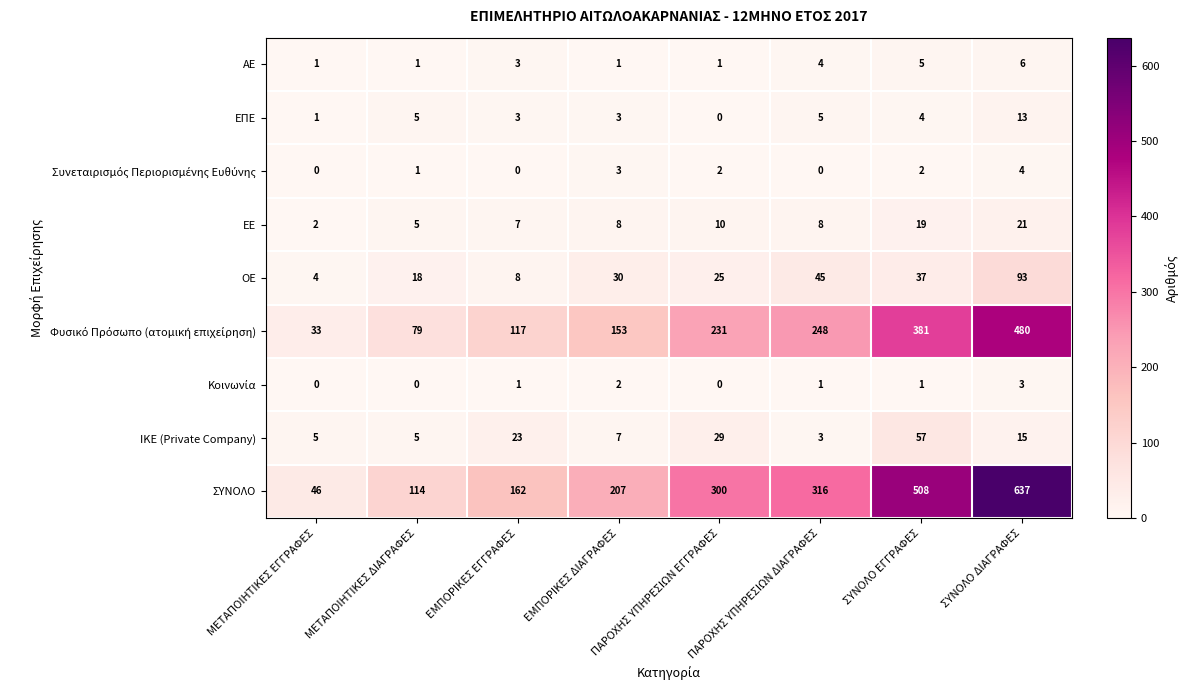

The value of ΕΠΕ at ΕΜΠΟΡΙΚΕΣ ΕΓΓΡΑΦΕΣ is 2. True or false?

False